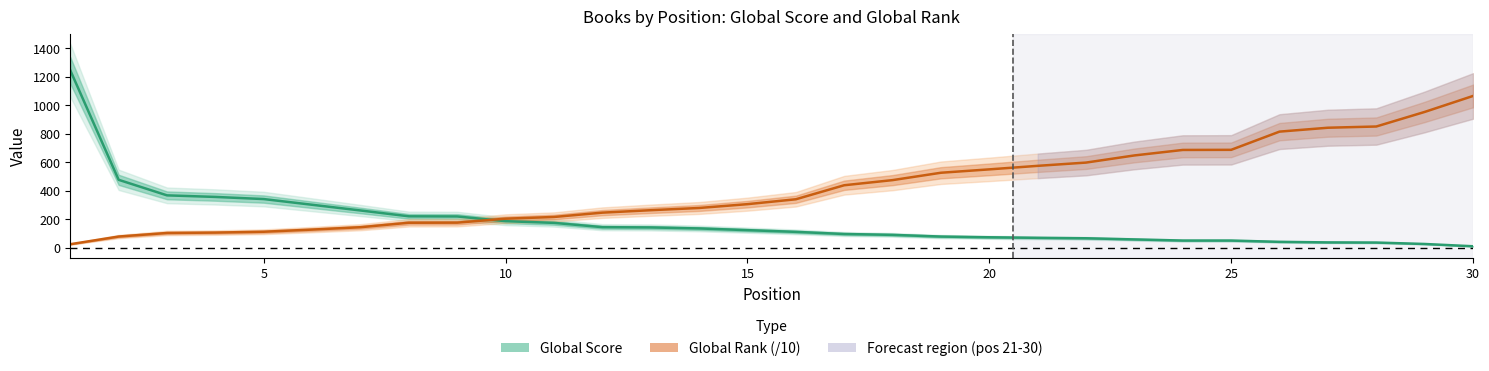

Is it true that Global Rank (/10) equals 381.2 at 11?

False